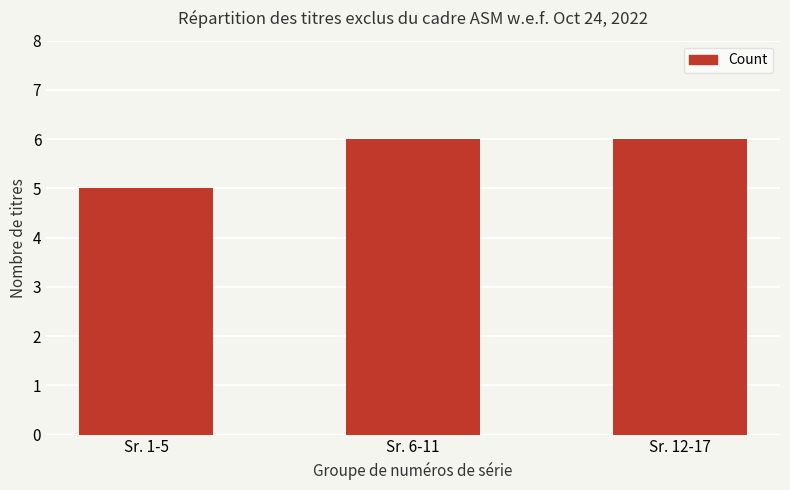

Which has a higher value, Sr. 1-5 or Sr. 12-17?

Sr. 12-17